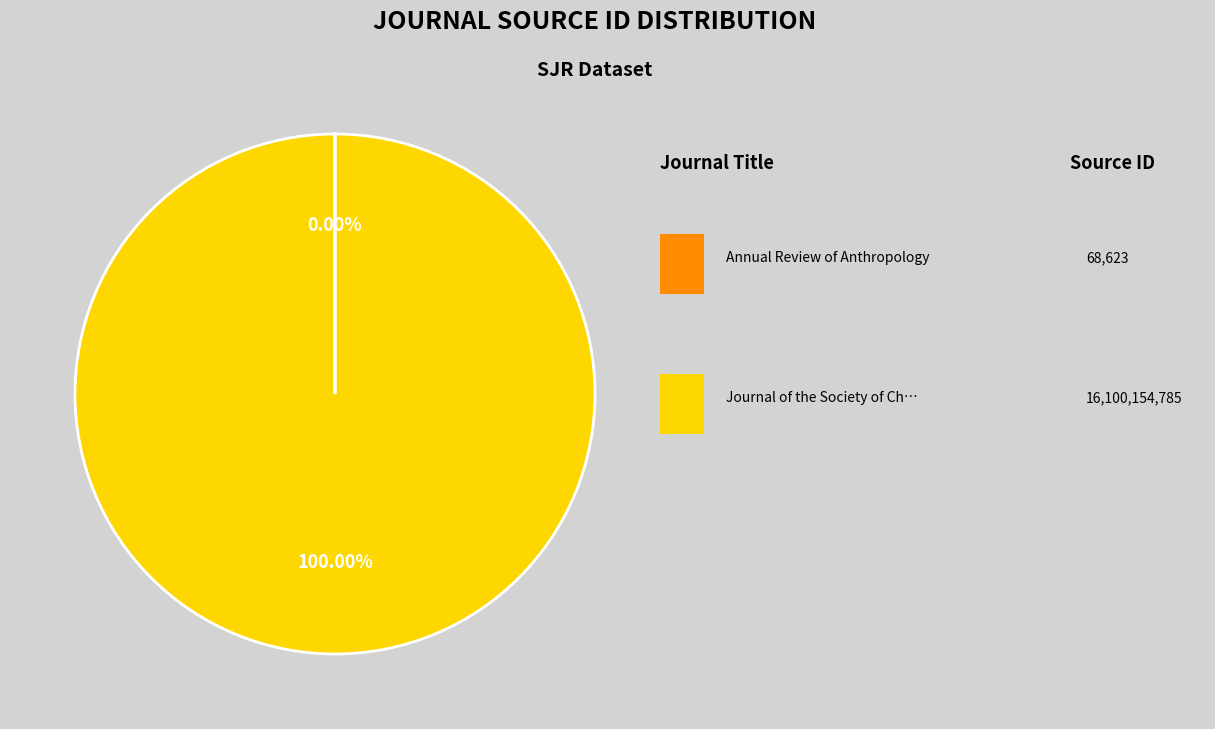

Is there a majority slice in this chart?

Yes